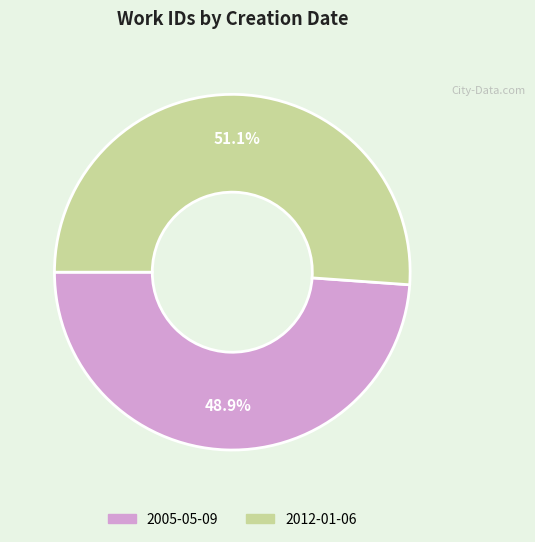

To the nearest percent, what is the difference between the largest and smallest slice percentages?

2%